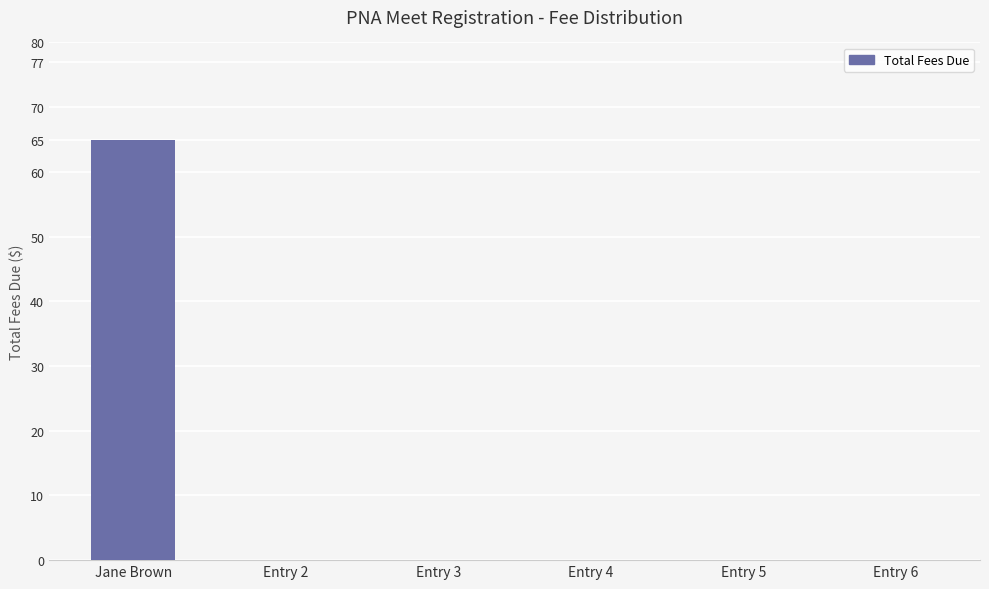

The chart shows a value of 0 at Entry 4. True or false?

True